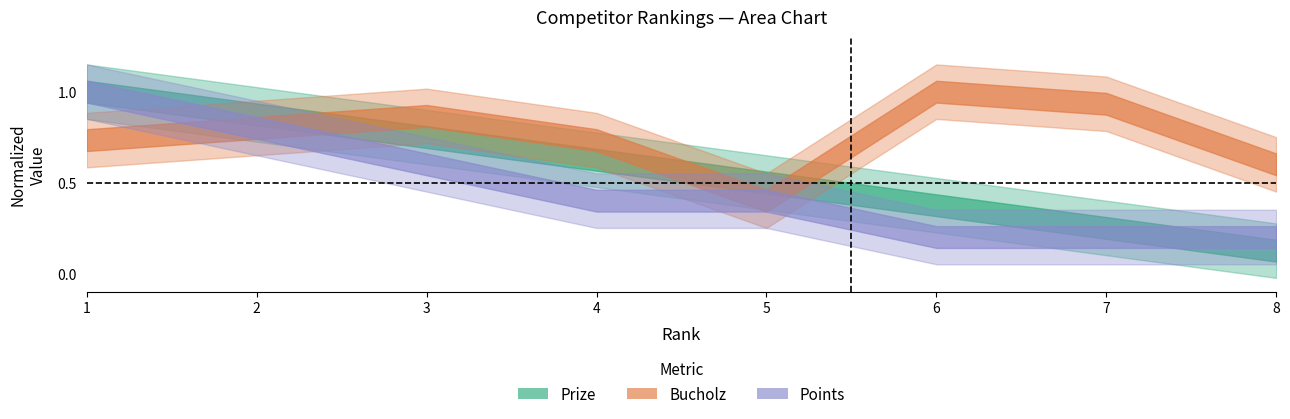

How many Bucholz values are between 0 and 1?

8